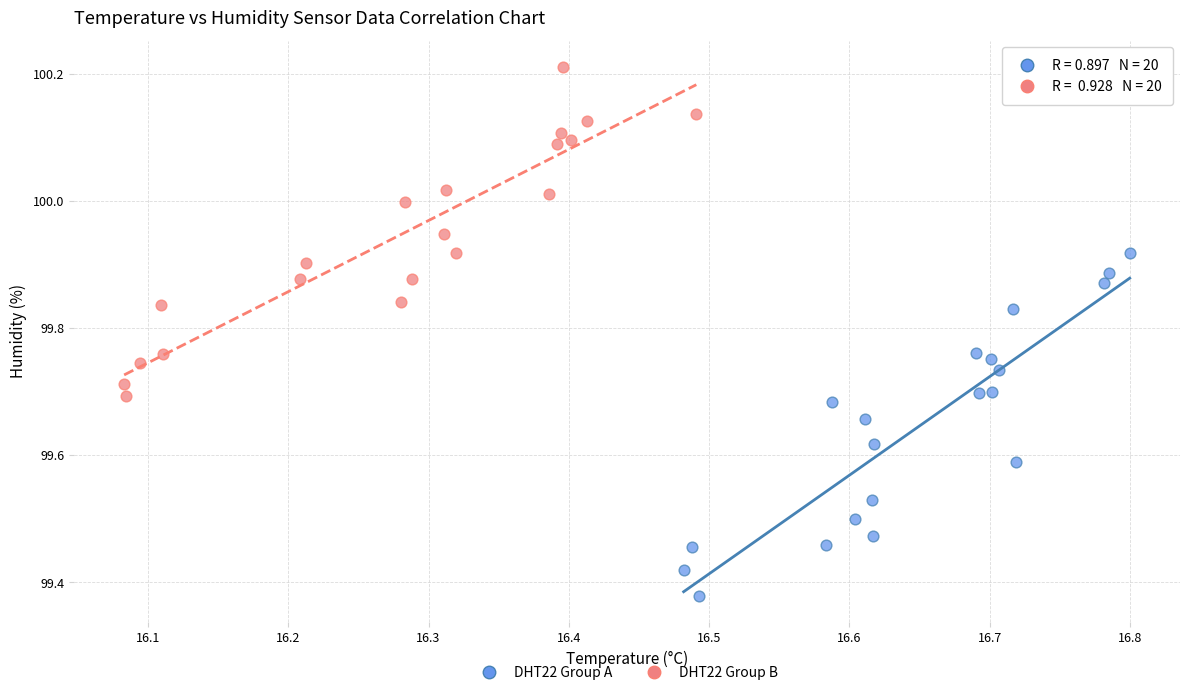

Which series reaches the minimum Y coordinate?

DHT22 Group A